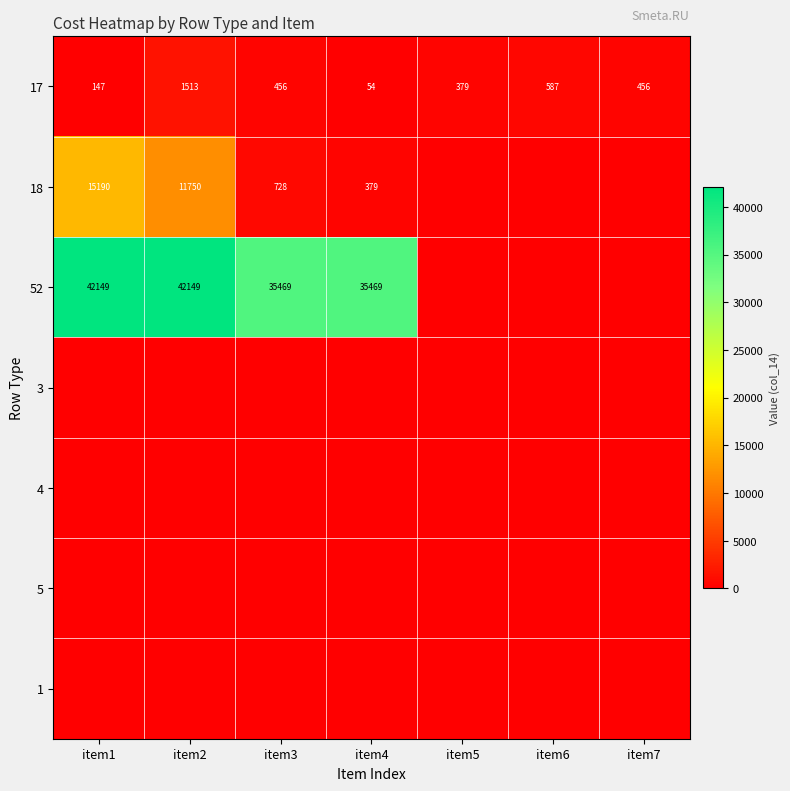

The value of 17 at item3 is 456. True or false?

True